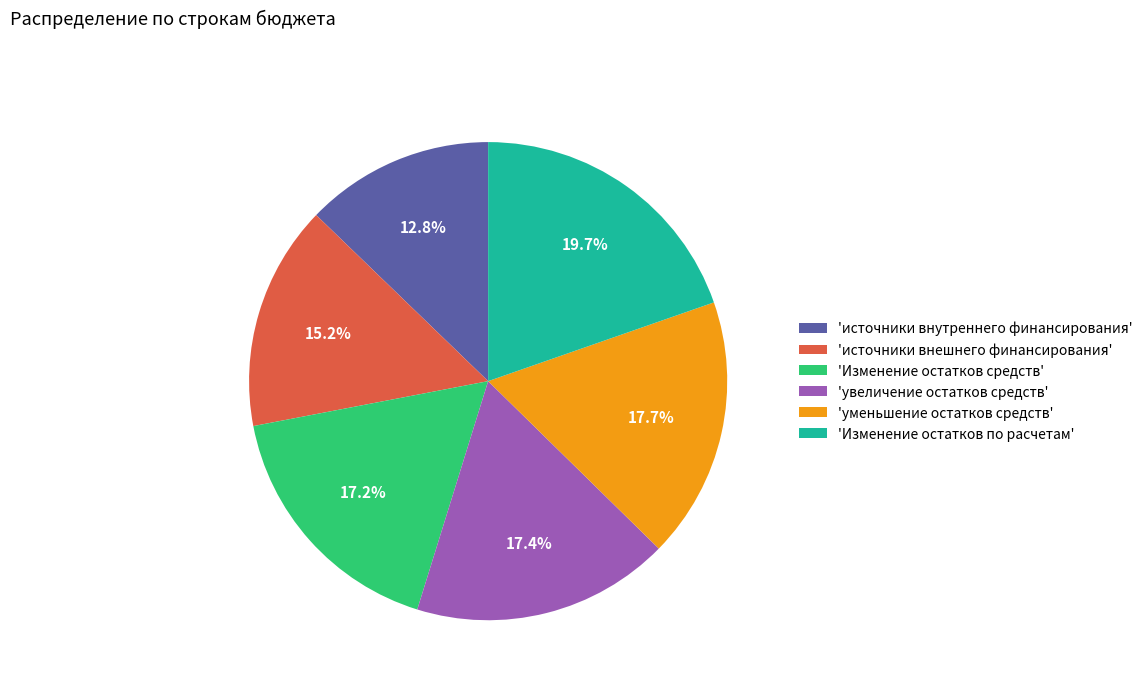

Between 'увеличение остатков средств' and 'источники внутреннего финансирования', which is larger?

'увеличение остатков средств'